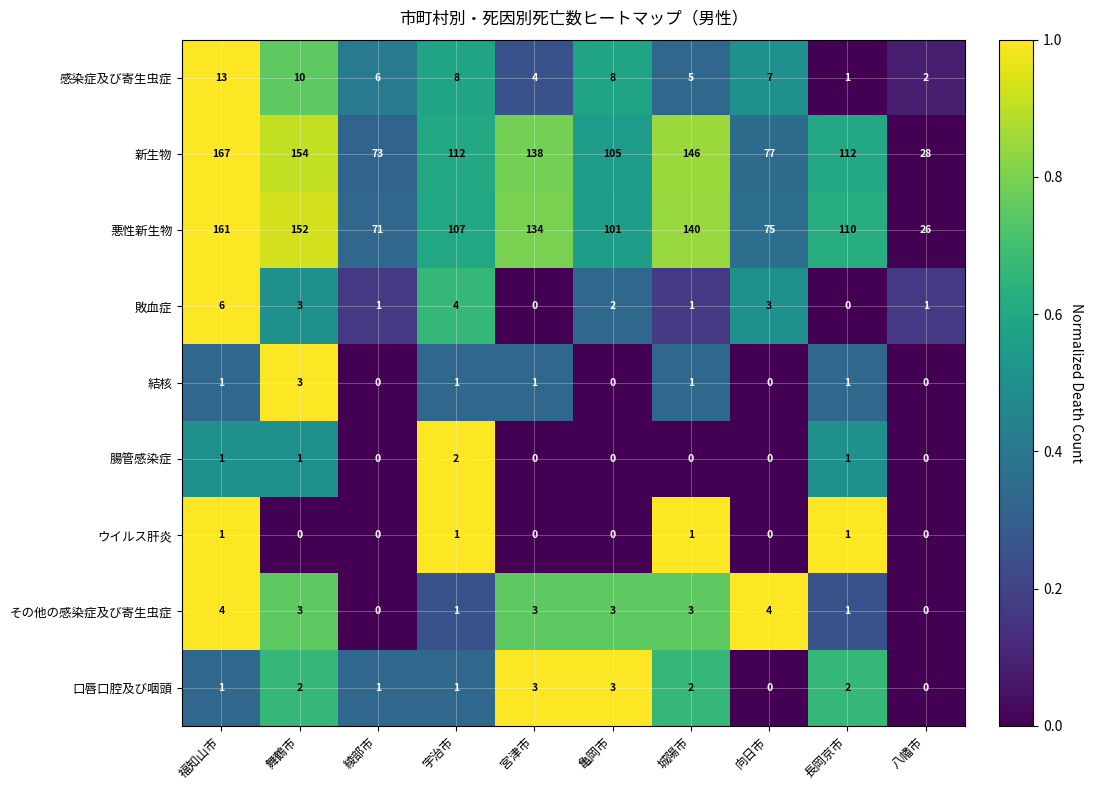

Which category has the highest value across all series?

福知山市